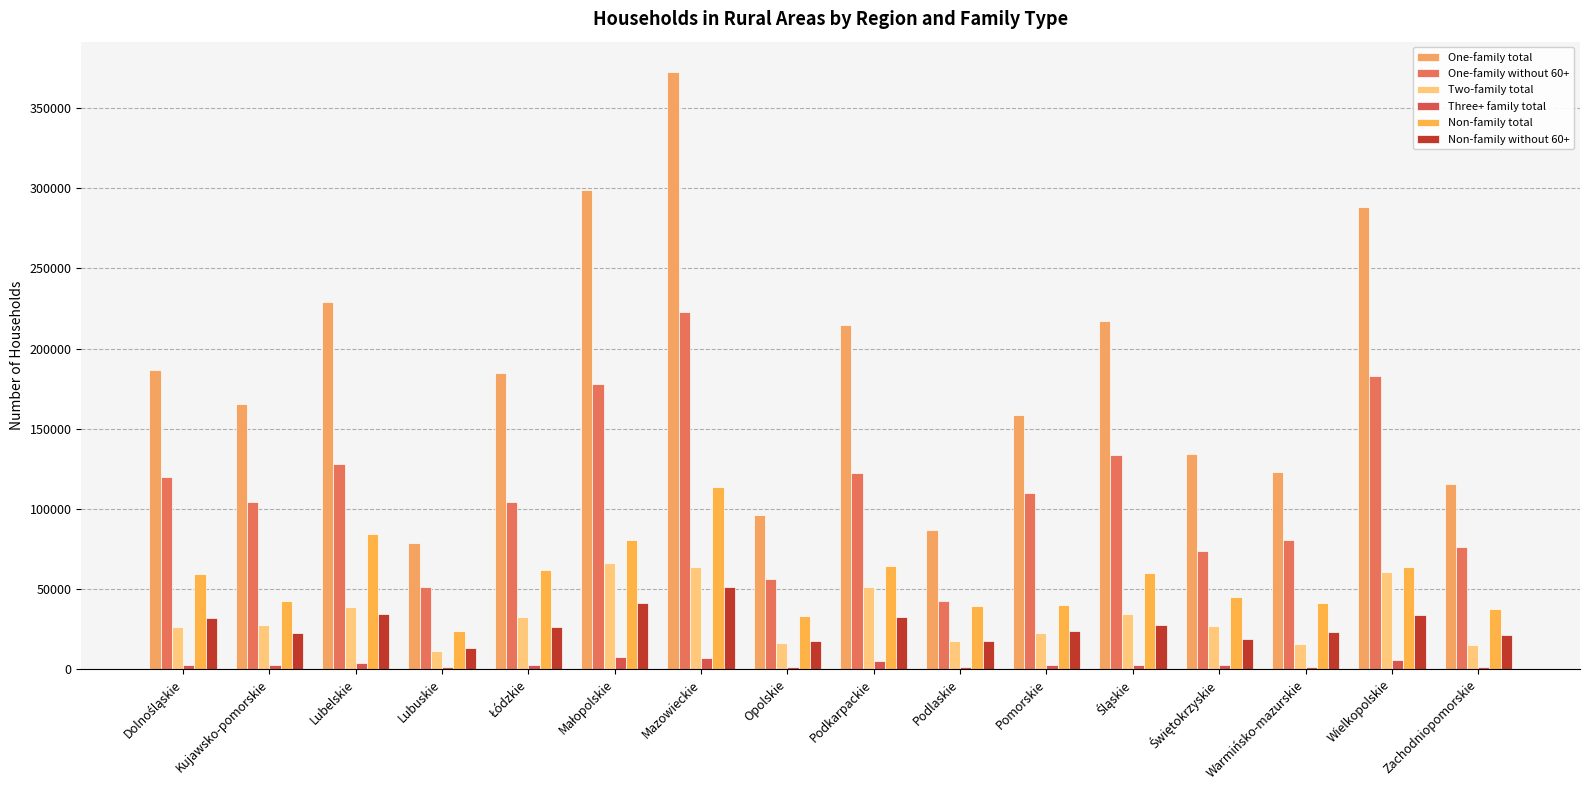

How many distinct data groups are displayed?

6